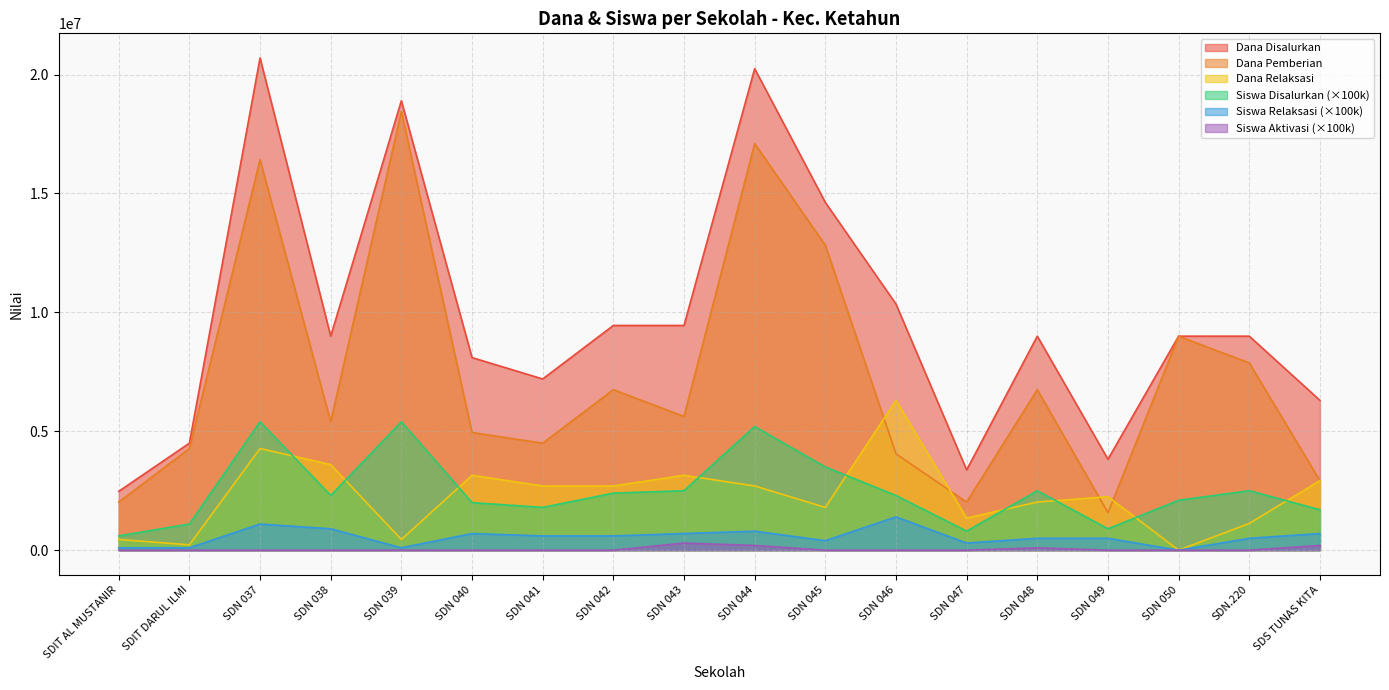

What is the average value of the Siswa Relaksasi series?

555556